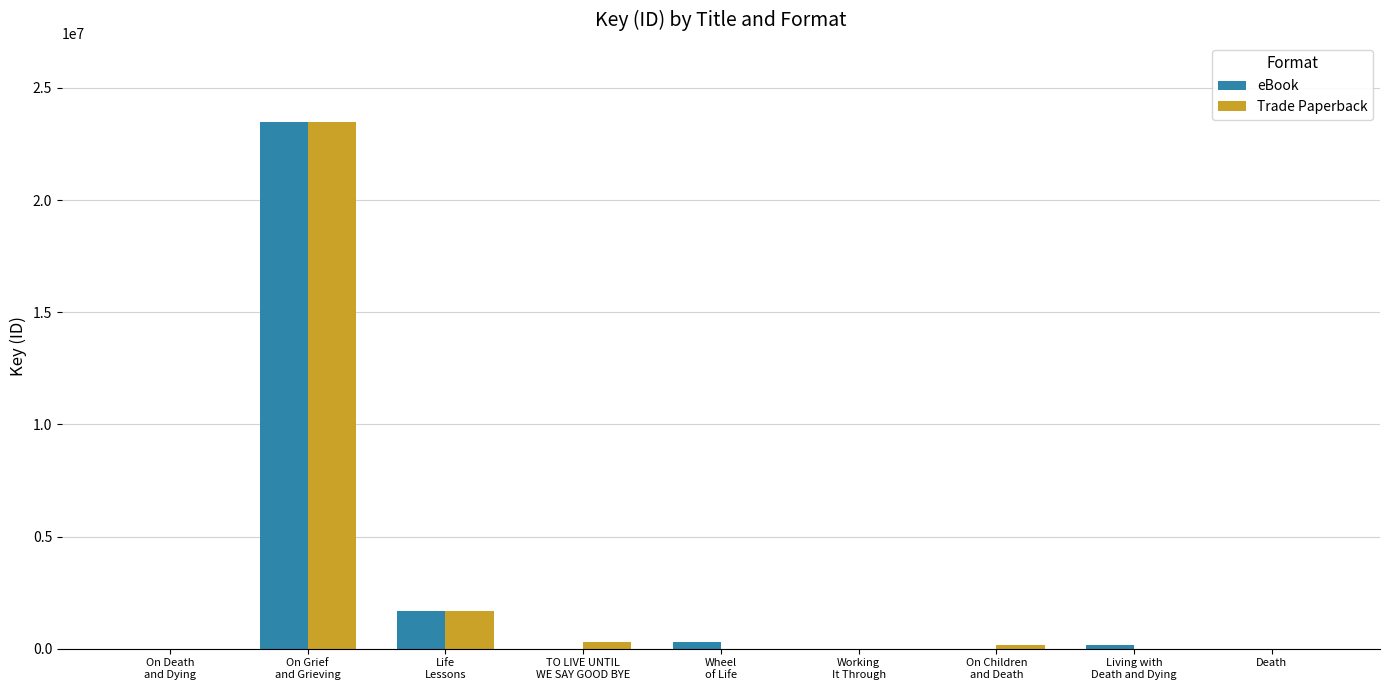

What are all the series names shown in the legend?

eBook, Trade Paperback